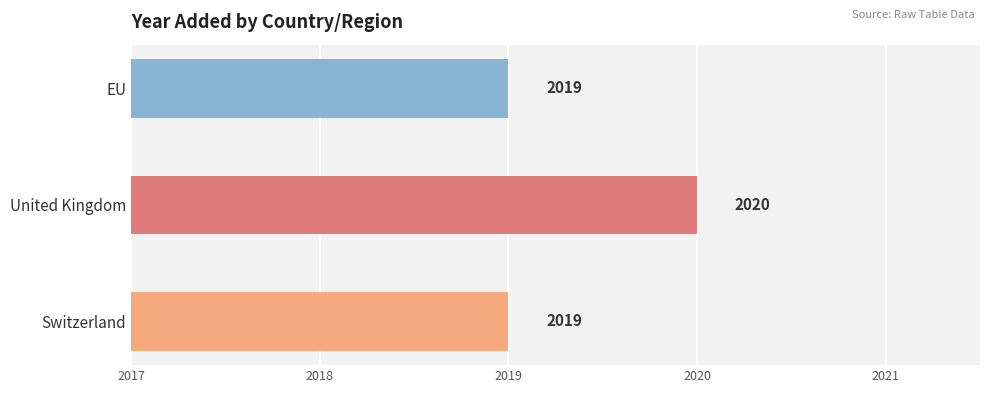

The chart shows a value of 864 at United Kingdom. True or false?

False